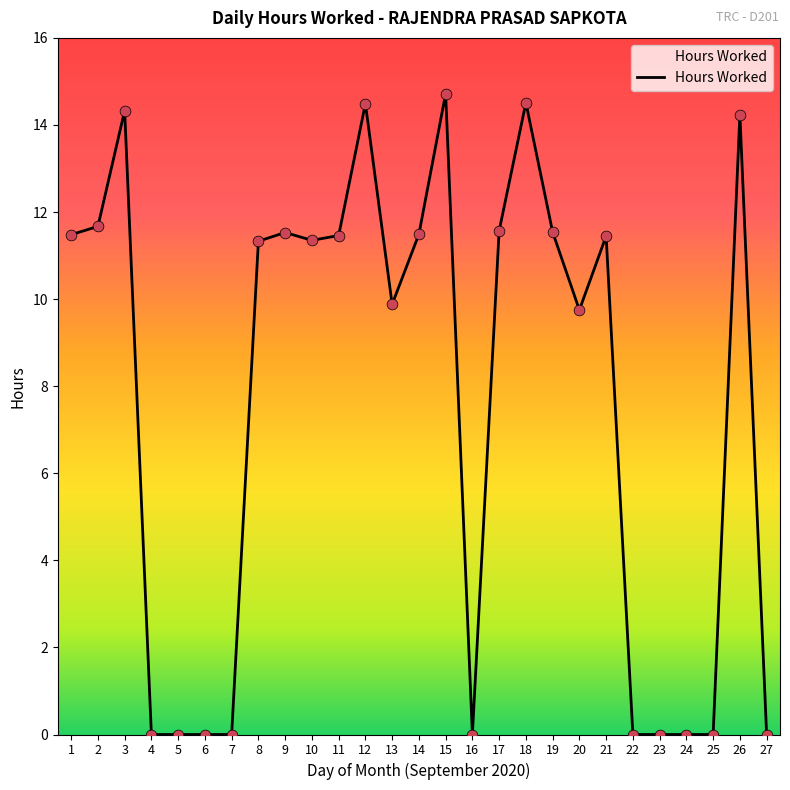

What is the change in value from 7 to 19?

+11.5